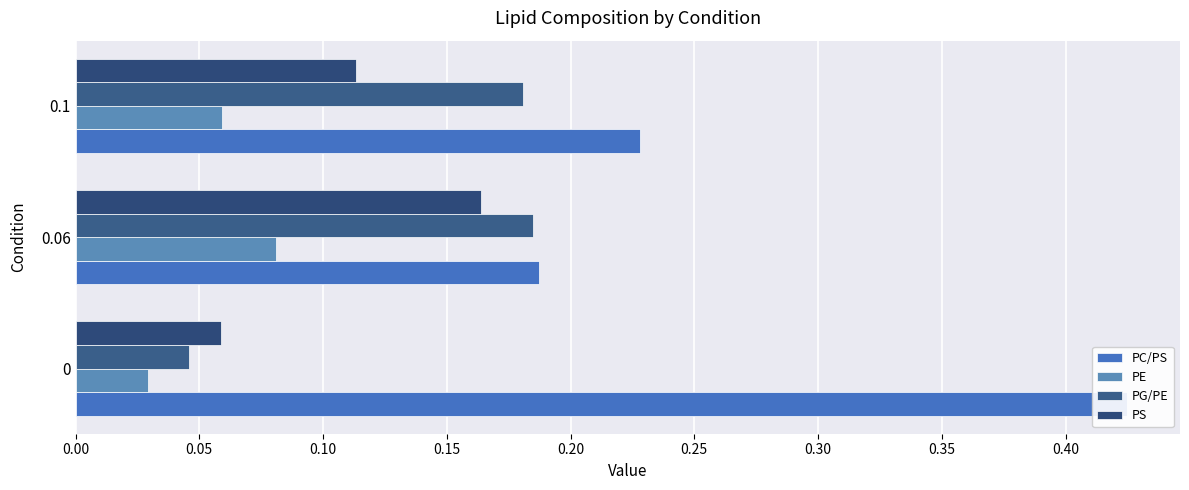

The PC/PS series shows 0.4 at 0.00. True or false?

True